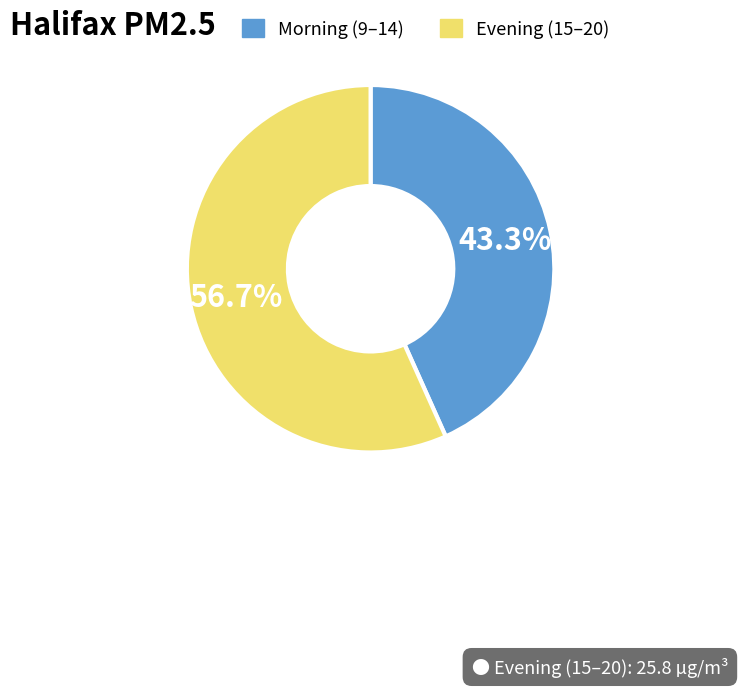

What portion of the pie excludes Morning (9–14)?

56.7%